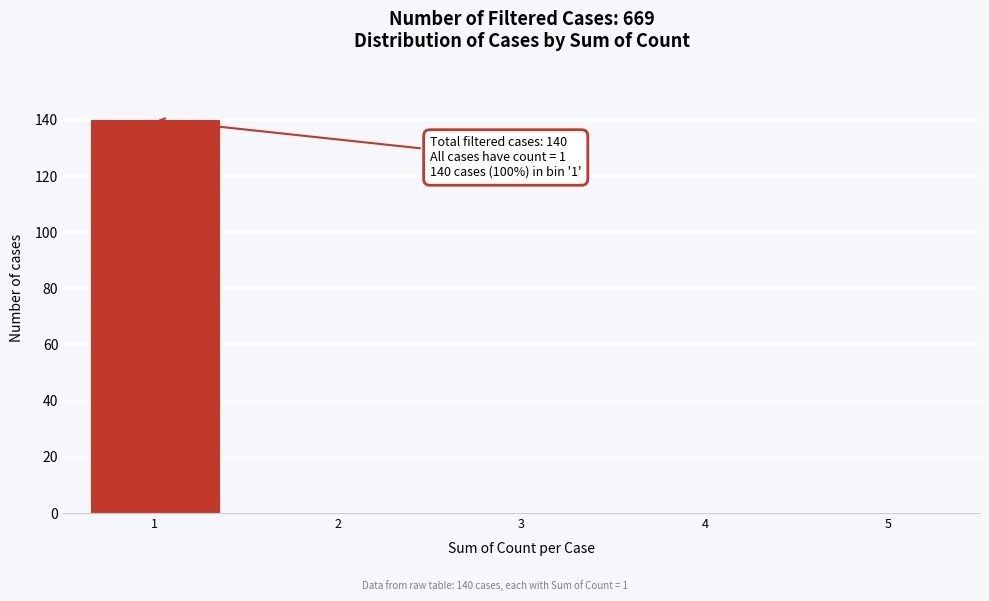

Reading left to right, transcribe all the data shown in this chart.

1=140	2=0	3=0	4=0	5=0